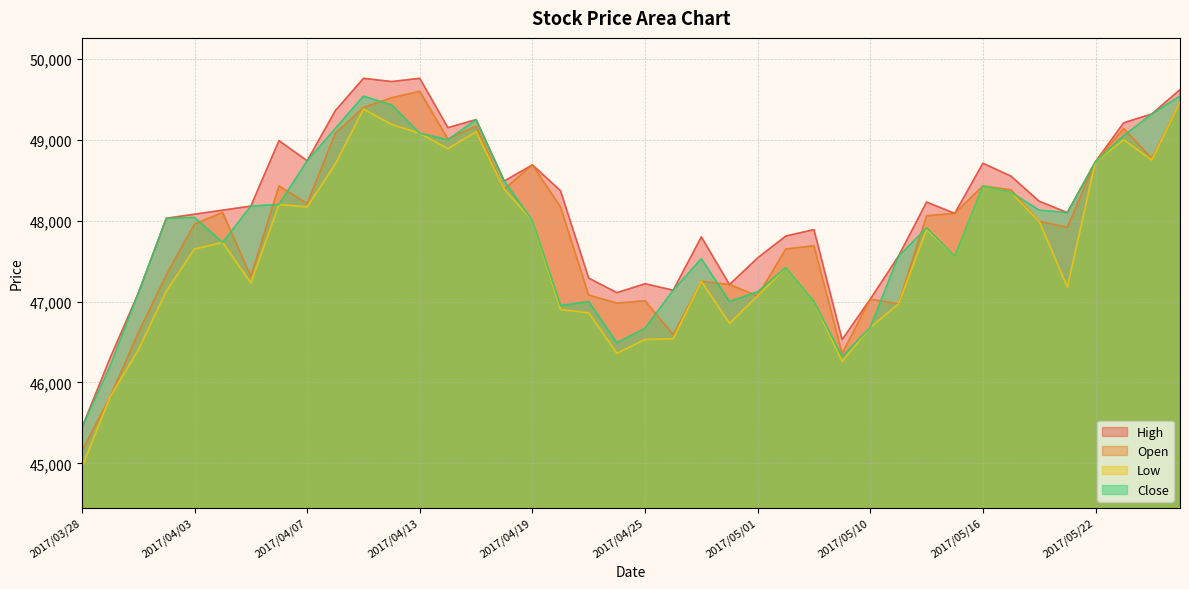

Count the number of data series in this chart.

4